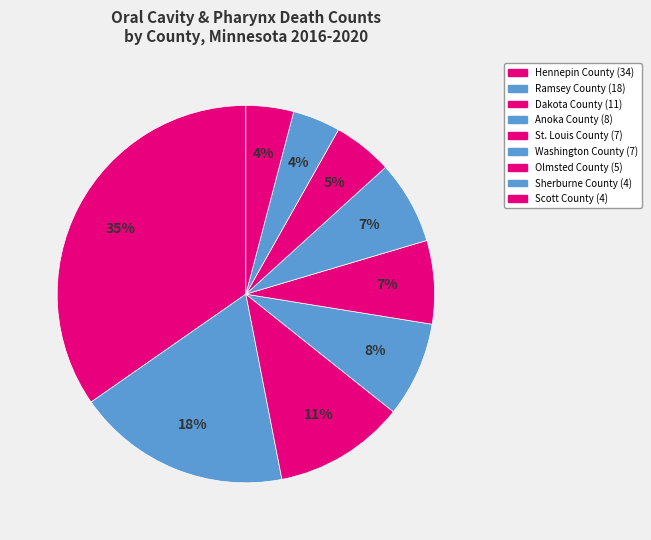

To the nearest percent, what portion does St. Louis County represent?

7%